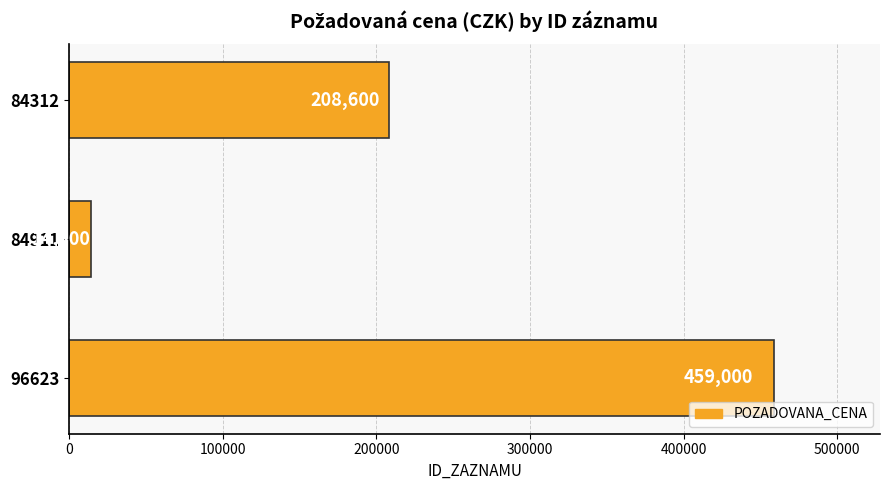

Does the chart contain stacked bars?

No